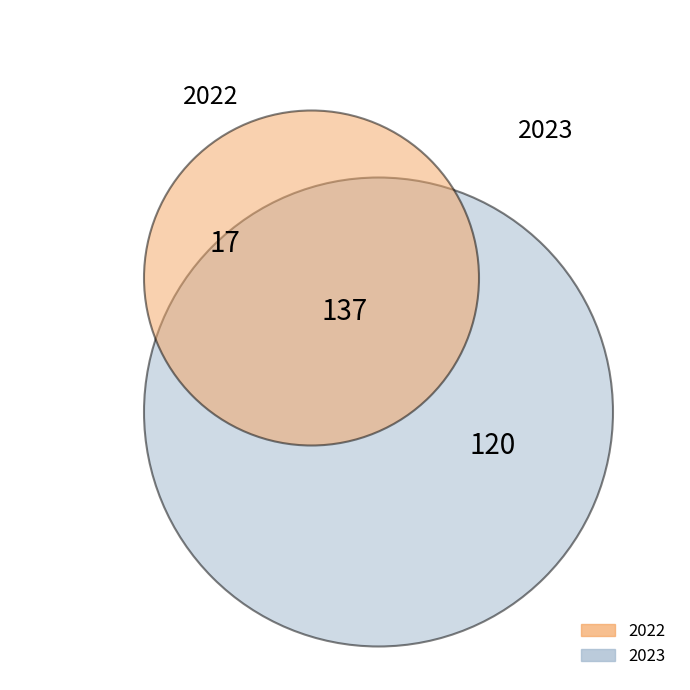

Combined, what portion of the pie is 2022 and 2023?

100.0%